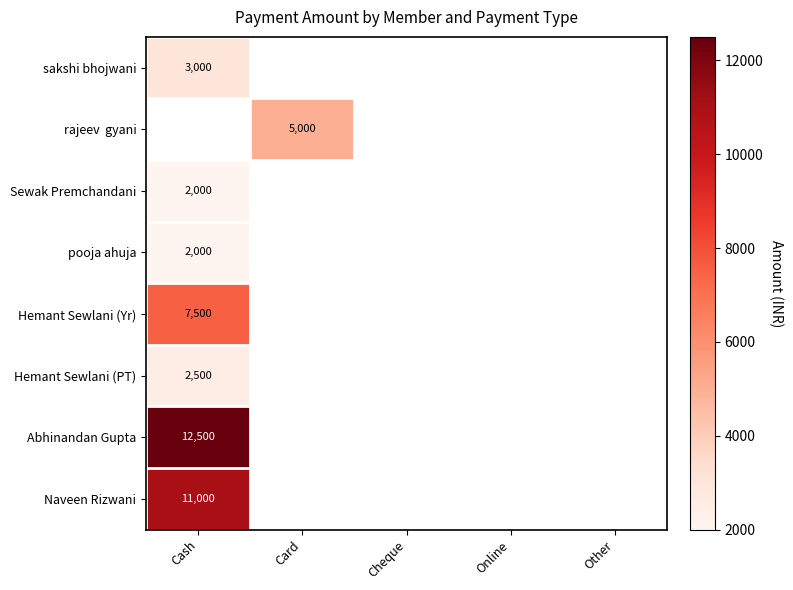

Where is sakshi bhojwani nearest to the value 3000?

Cash